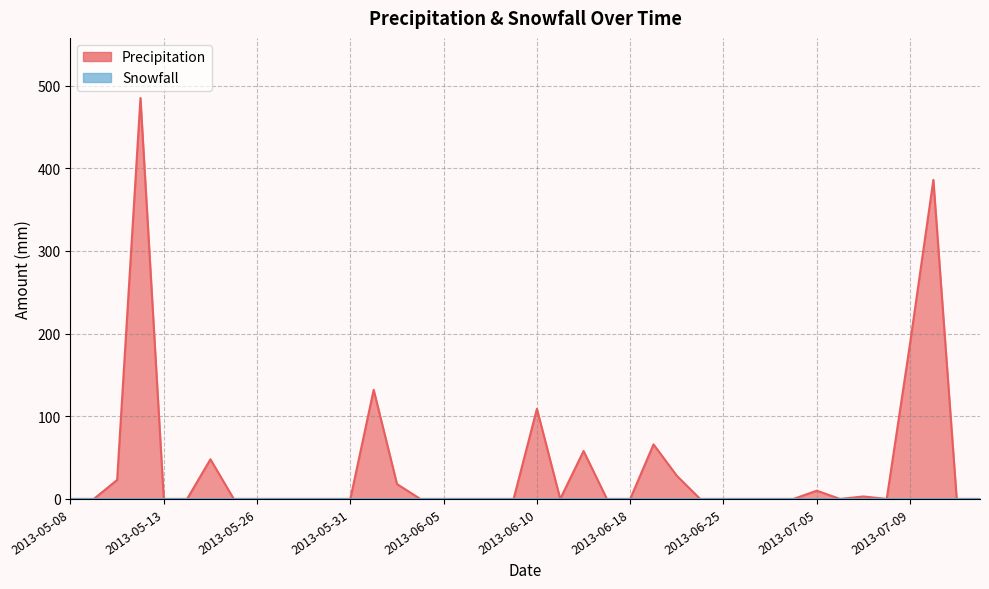

Reading left to right, what are all the values shown in this chart?

2013-05-08=0	2013-05-09=0	2013-05-10=23	2013-05-11=485	2013-05-13=0	2013-05-15=0	2013-05-23=48	2013-05-24=0	2013-05-26=0	2013-05-28=0	2013-05-29=0	2013-05-30=0	2013-05-31=0	2013-06-02=132	2013-06-03=18	2013-06-04=0	2013-06-05=0	2013-06-06=0	2013-06-07=0	2013-06-09=0	2013-06-10=109	2013-06-11=0	2013-06-12=58	2013-06-17=0	2013-06-18=0	2013-06-19=66	2013-06-20=28	2013-06-21=0	2013-06-25=0	2013-06-26=0	2013-06-27=0	2013-07-03=0	2013-07-05=10	2013-07-06=0	2013-07-07=3	2013-07-08=0	2013-07-09=188	2013-07-10=386	2013-07-11=0	2013-07-12=0